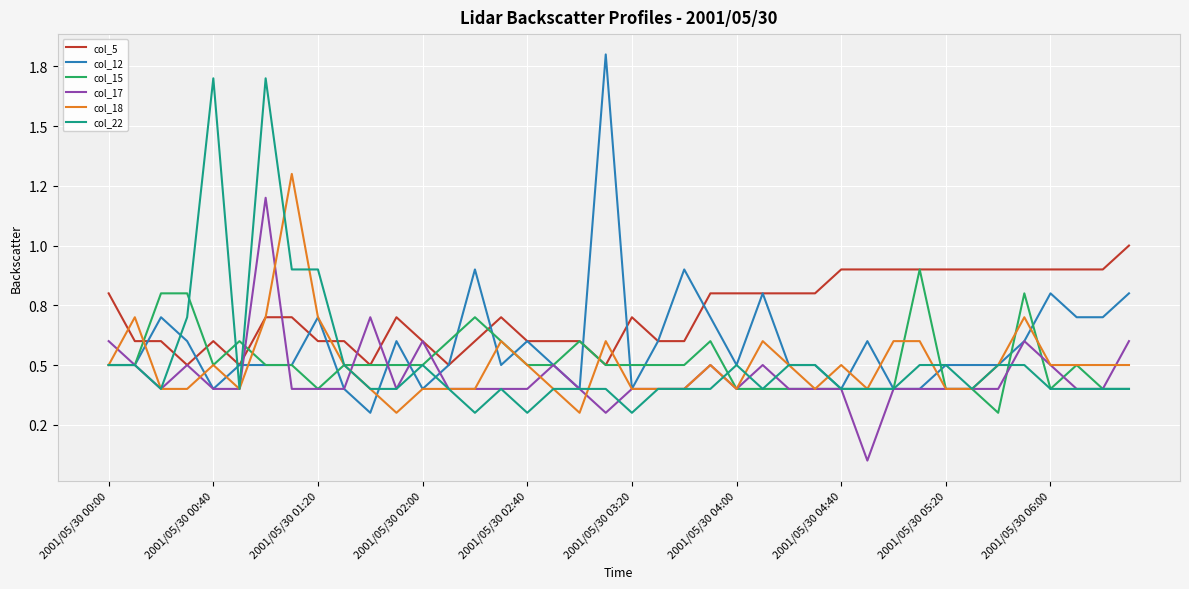

What is the difference between the second highest and minimum values in the col_22 series?

1.4